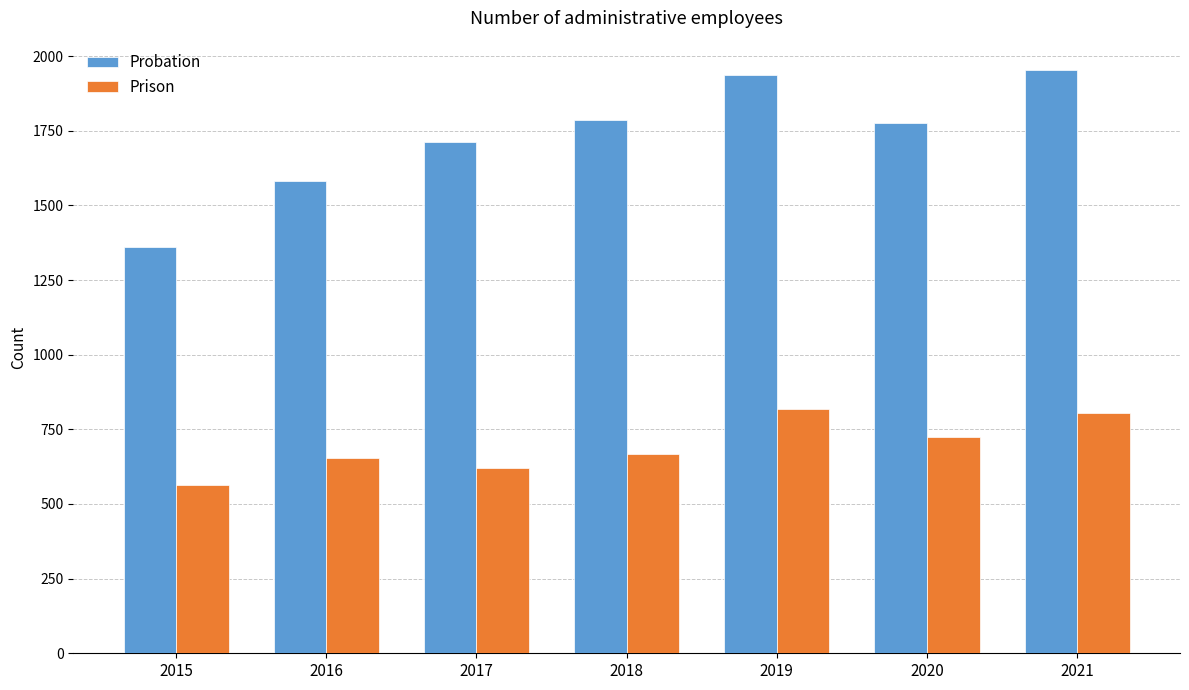

List the series in order of their overall mean, lowest first.

Prison, Probation